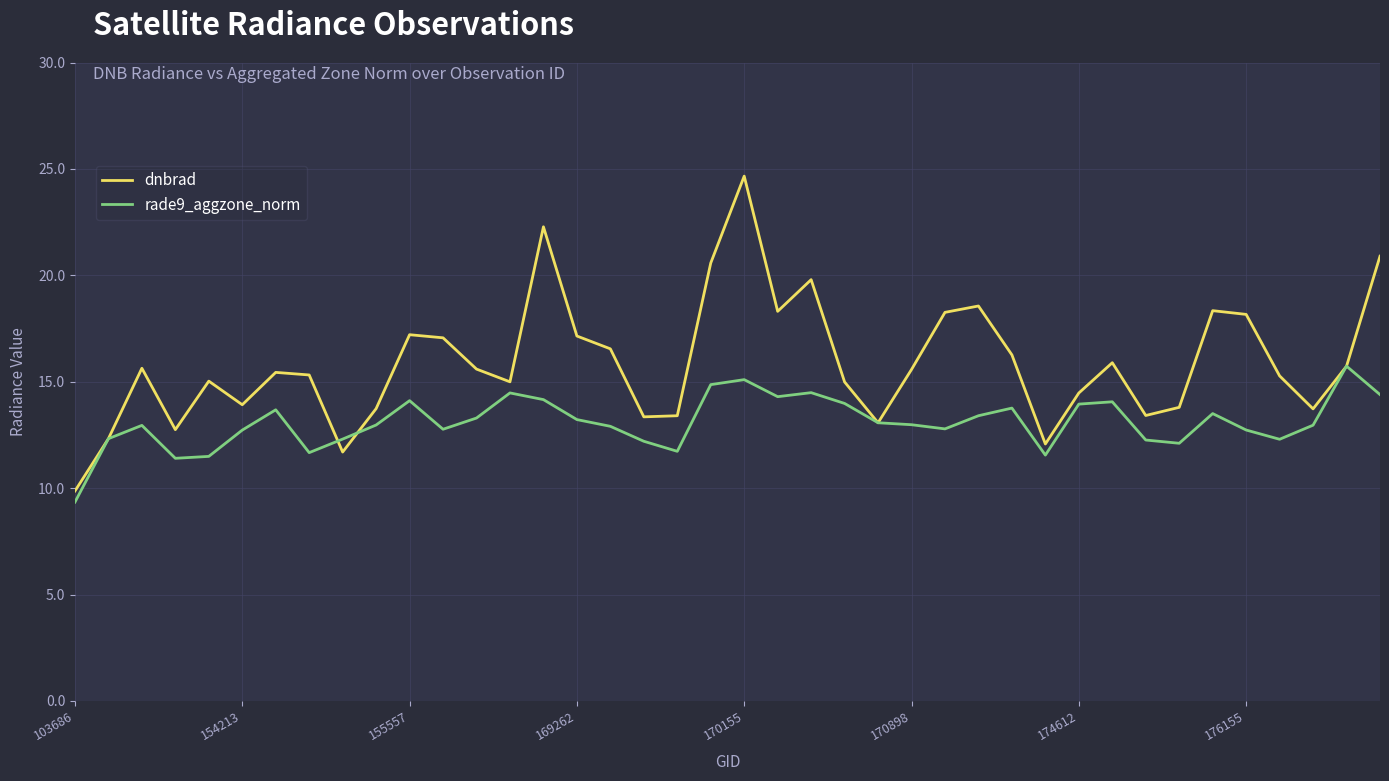

Which series has the largest total across all categories?

dnbrad